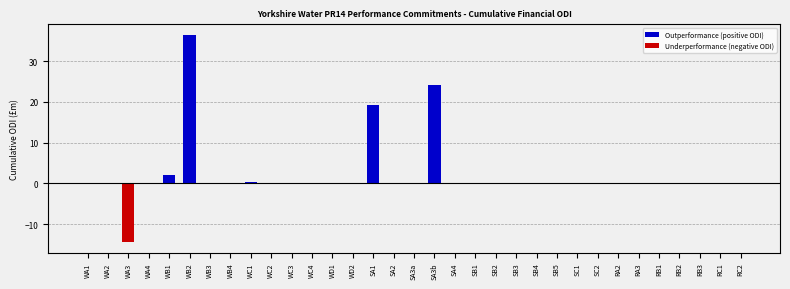

The value at WB1 is 2.0. True or false?

True